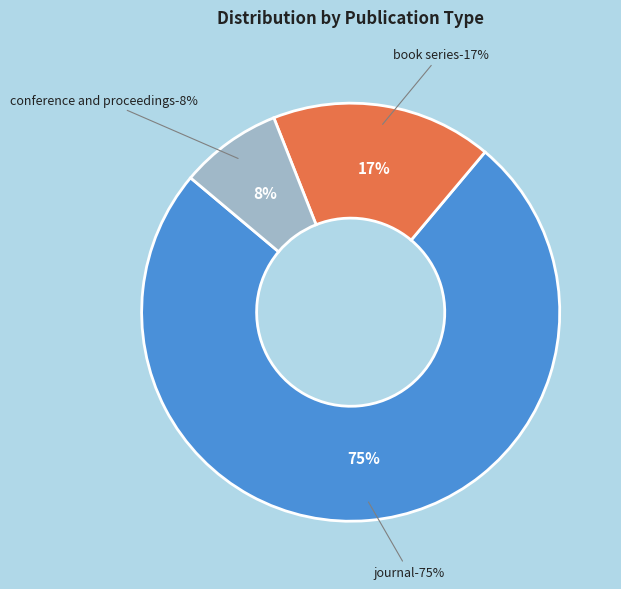

What is the total percentage of book series and conference and proceedings?

25.0%